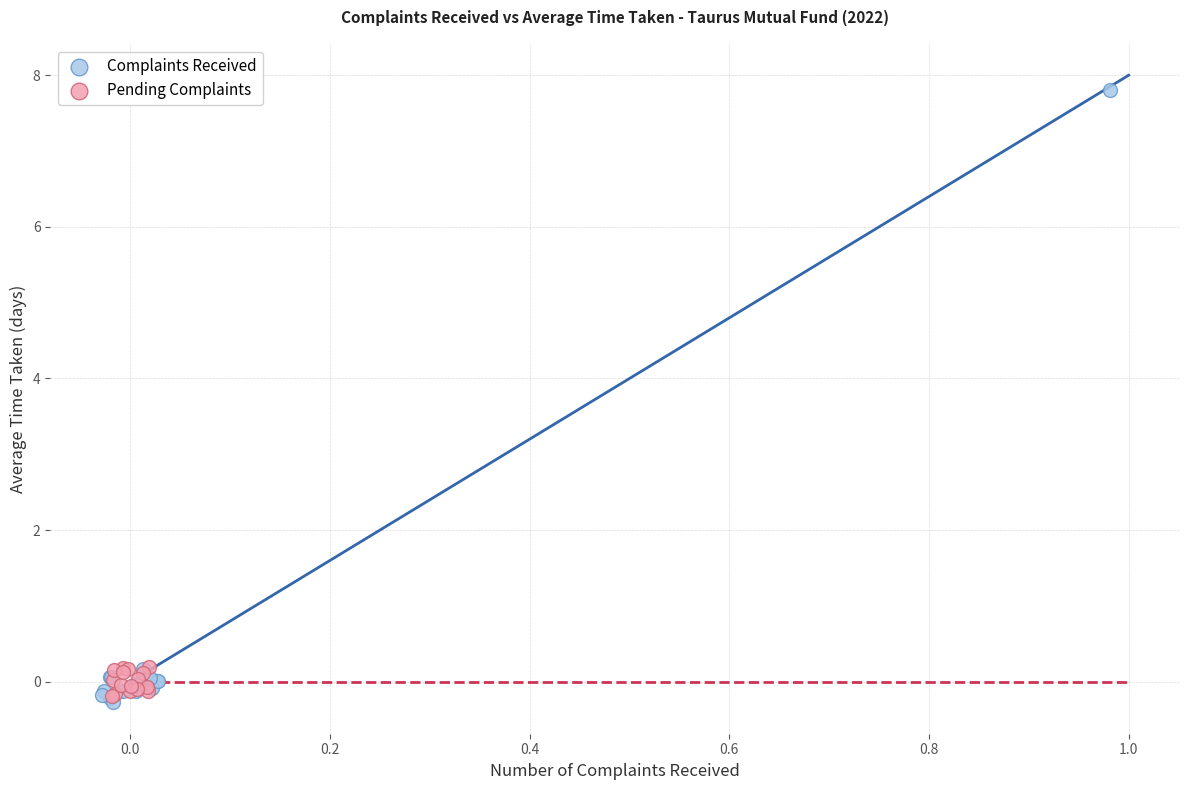

Which series contains the highest Y value?

Complaints Received